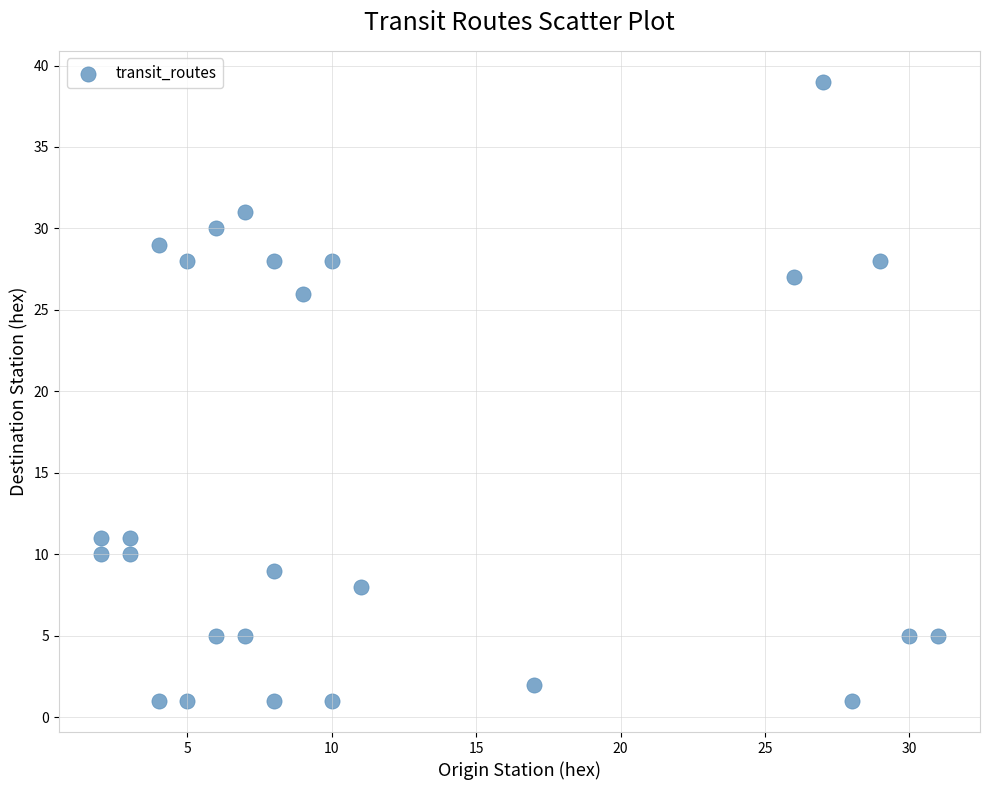

What is the range of X values (max minus min)?

29